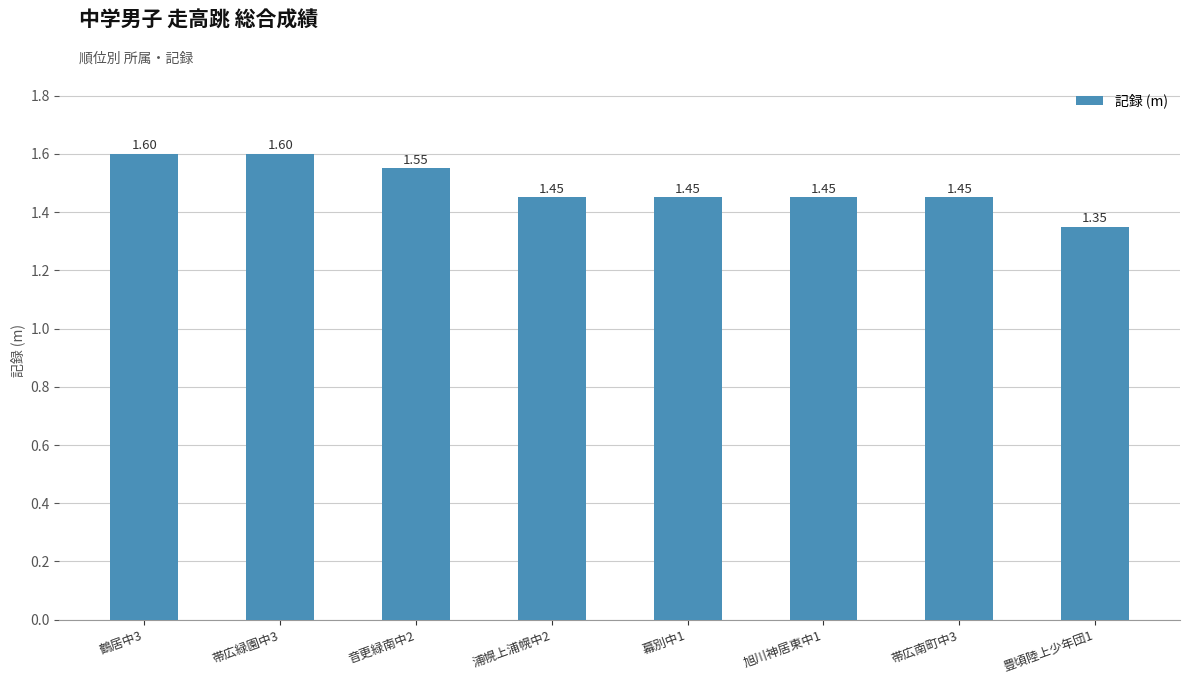

What is the label of the 1st bar from the left?

鶴居中3